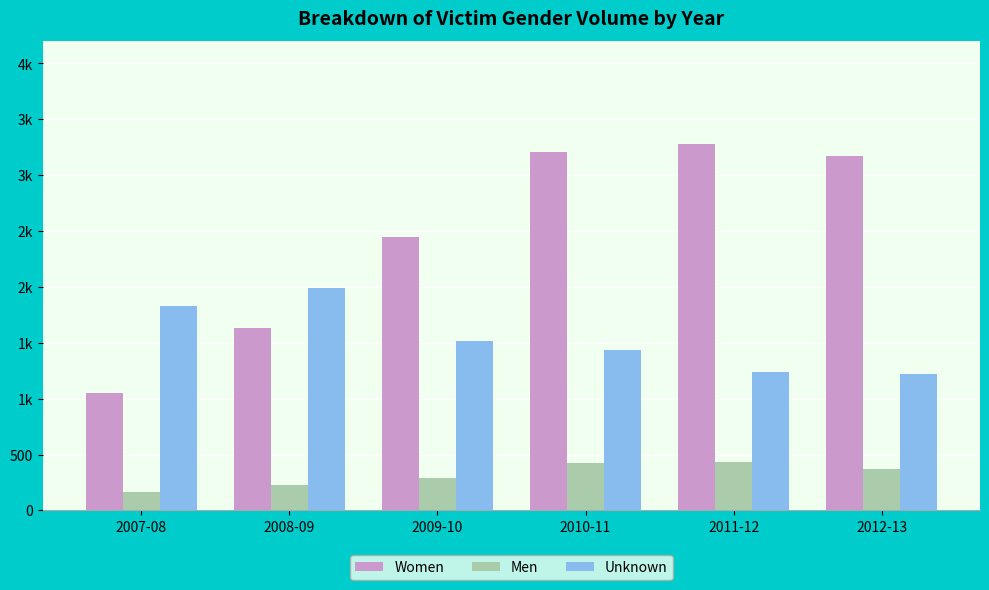

What are all the series names shown in the legend?

Women, Men, Unknown